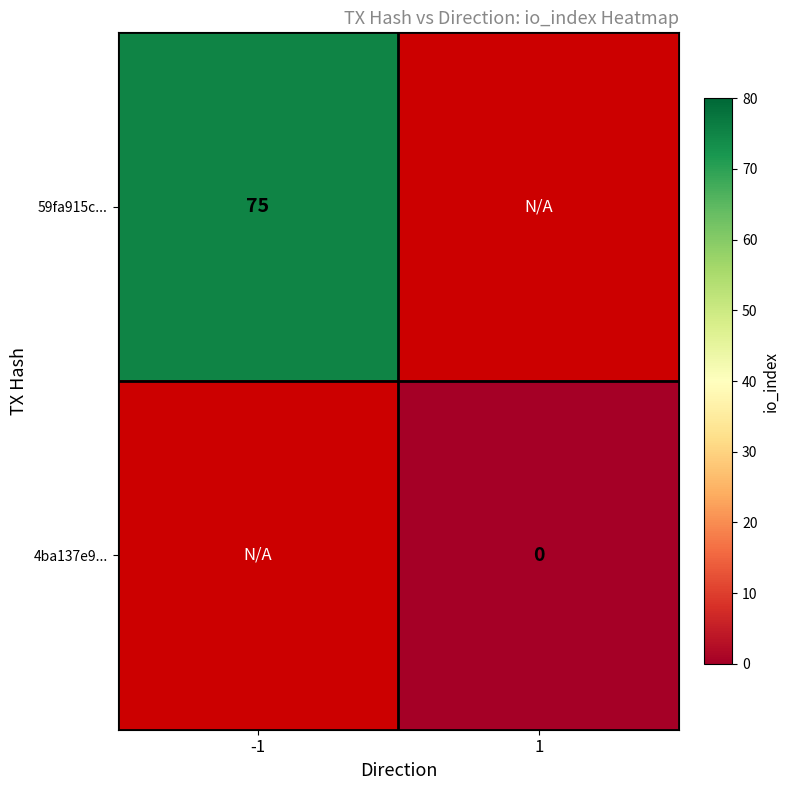

Which category has the highest value across all series?

-1